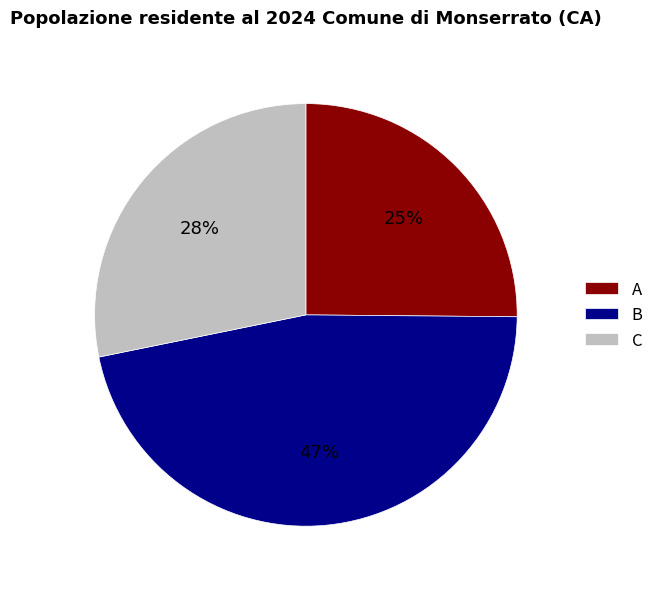

To the nearest percent, what is the average slice percentage?

33%